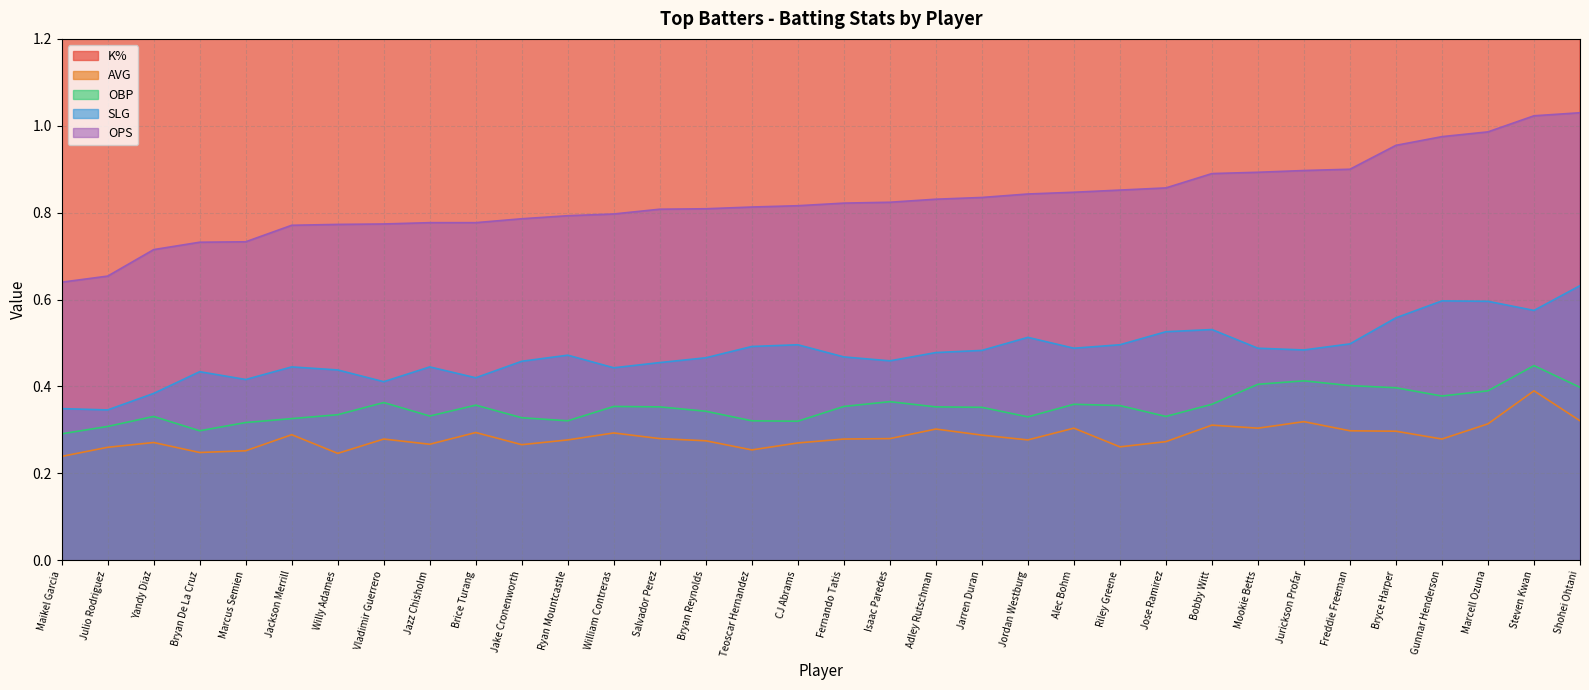

The value of OPS at Jose Ramirez is 1.2. True or false?

False